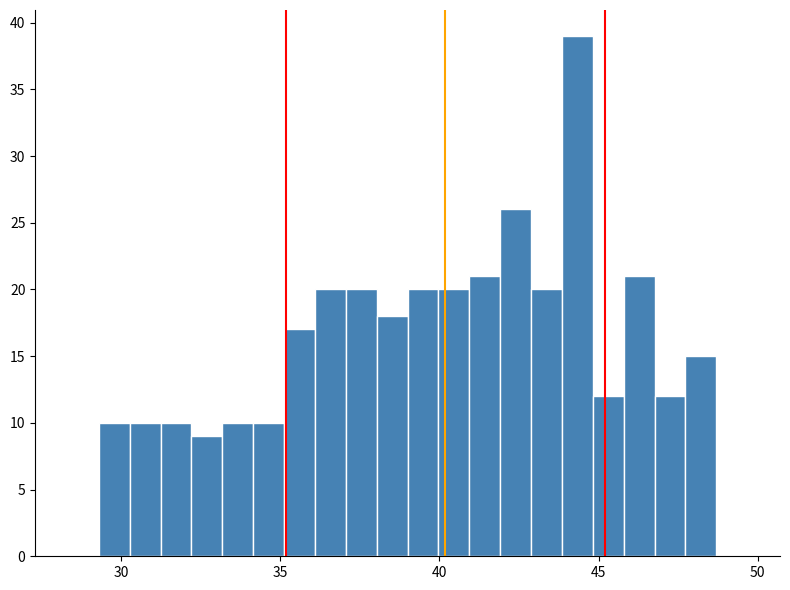

Around what value on the x-axis is the tallest bar? Give the approximate position of its centre, as read against the axis.

44.5